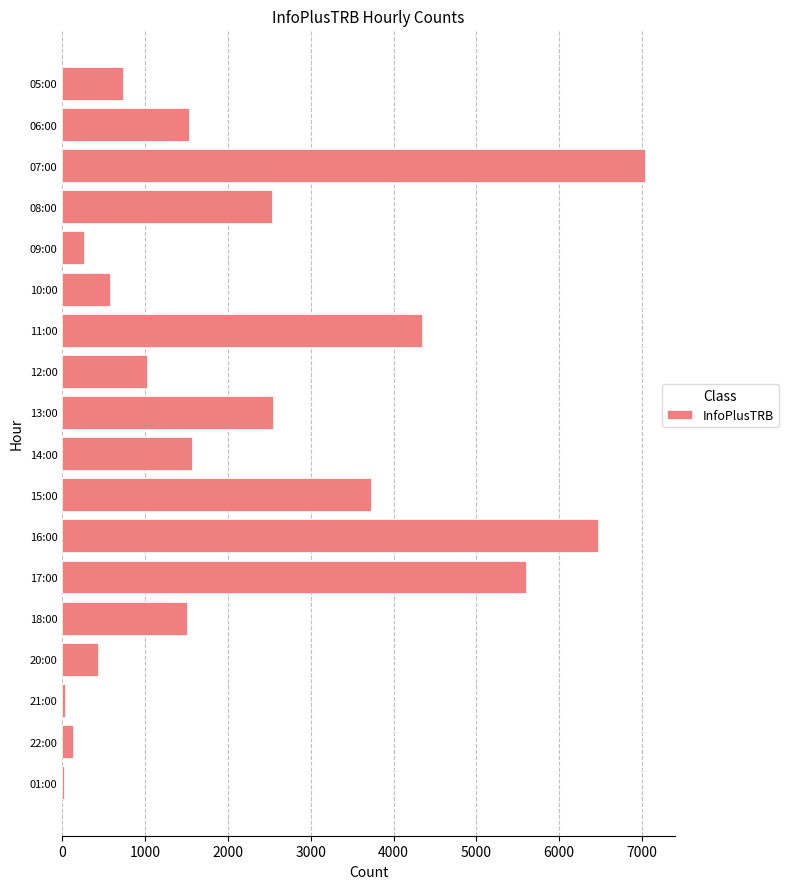

Are the bars horizontal?

Yes